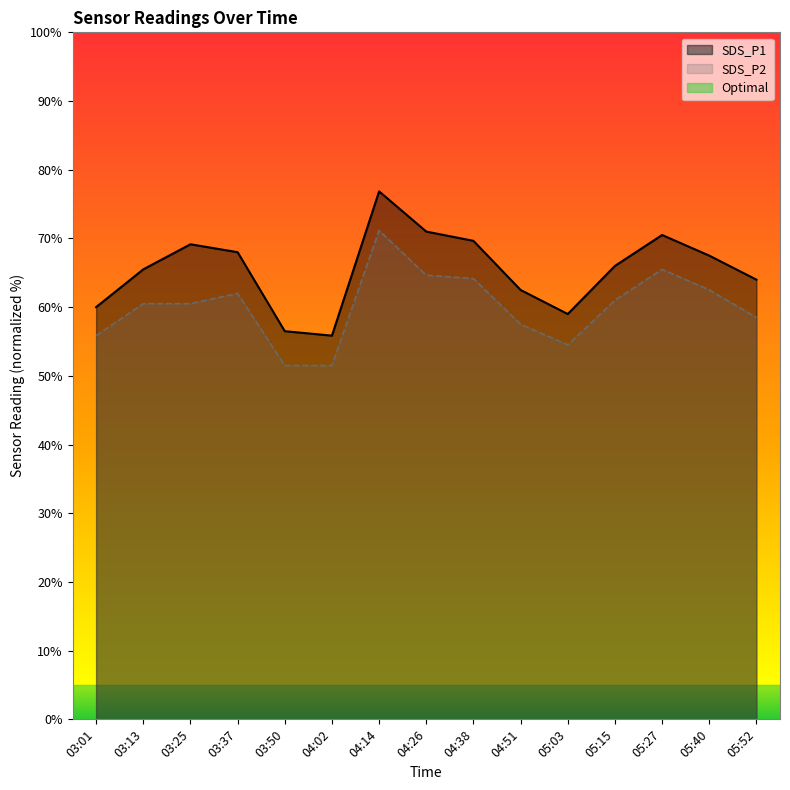

What is the highest value of the SDS_P2 series?

71.2